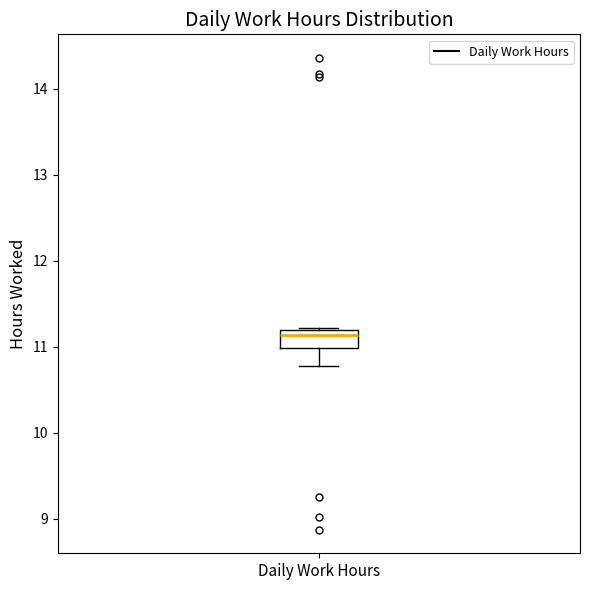

Read this box plot against the y-axis: the position of the median line, the range covered by the box, and the ends of both whiskers. The values are not printed on the chart, so give them approximately, as read against the axis.

median 11.1, box 11.0 to 11.2, whiskers 10.8 to 11.2 (just above the box's upper edge)